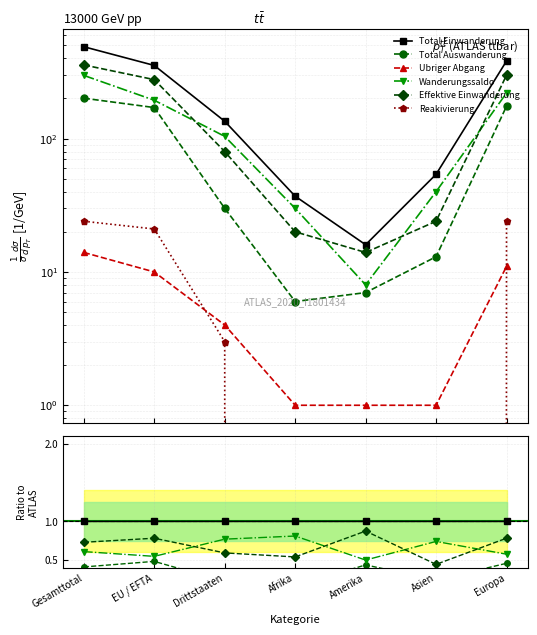

Count the Reakivierung values in the range 0 to 1.

7